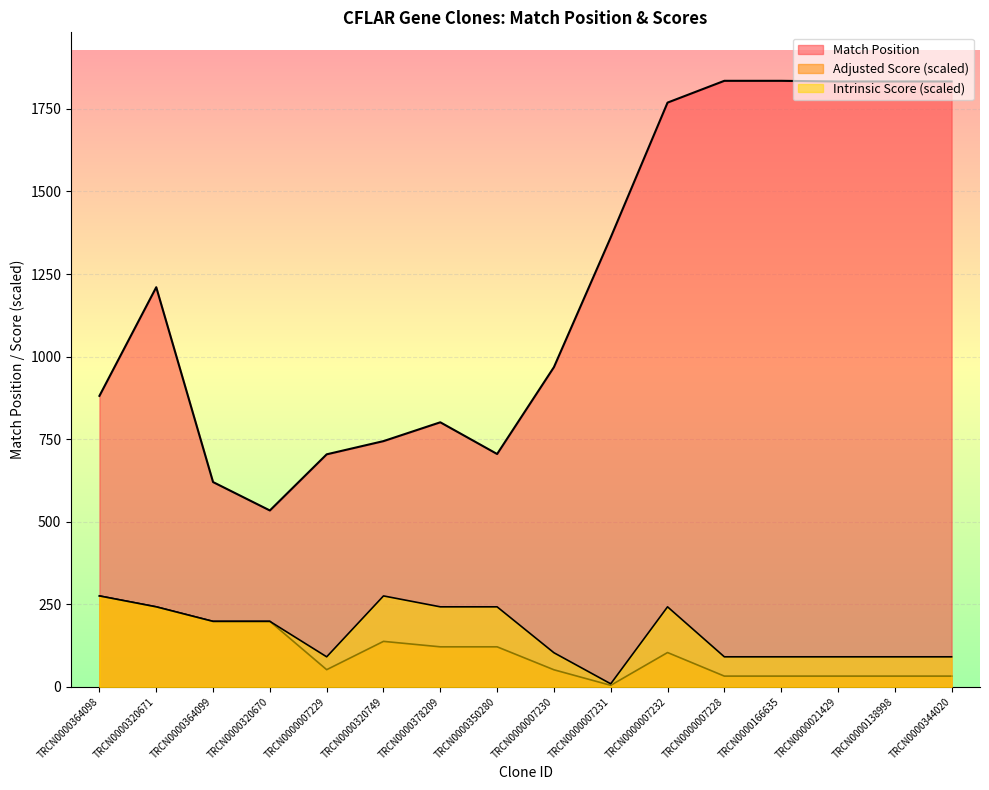

Which series has the largest total across all categories?

Match Position